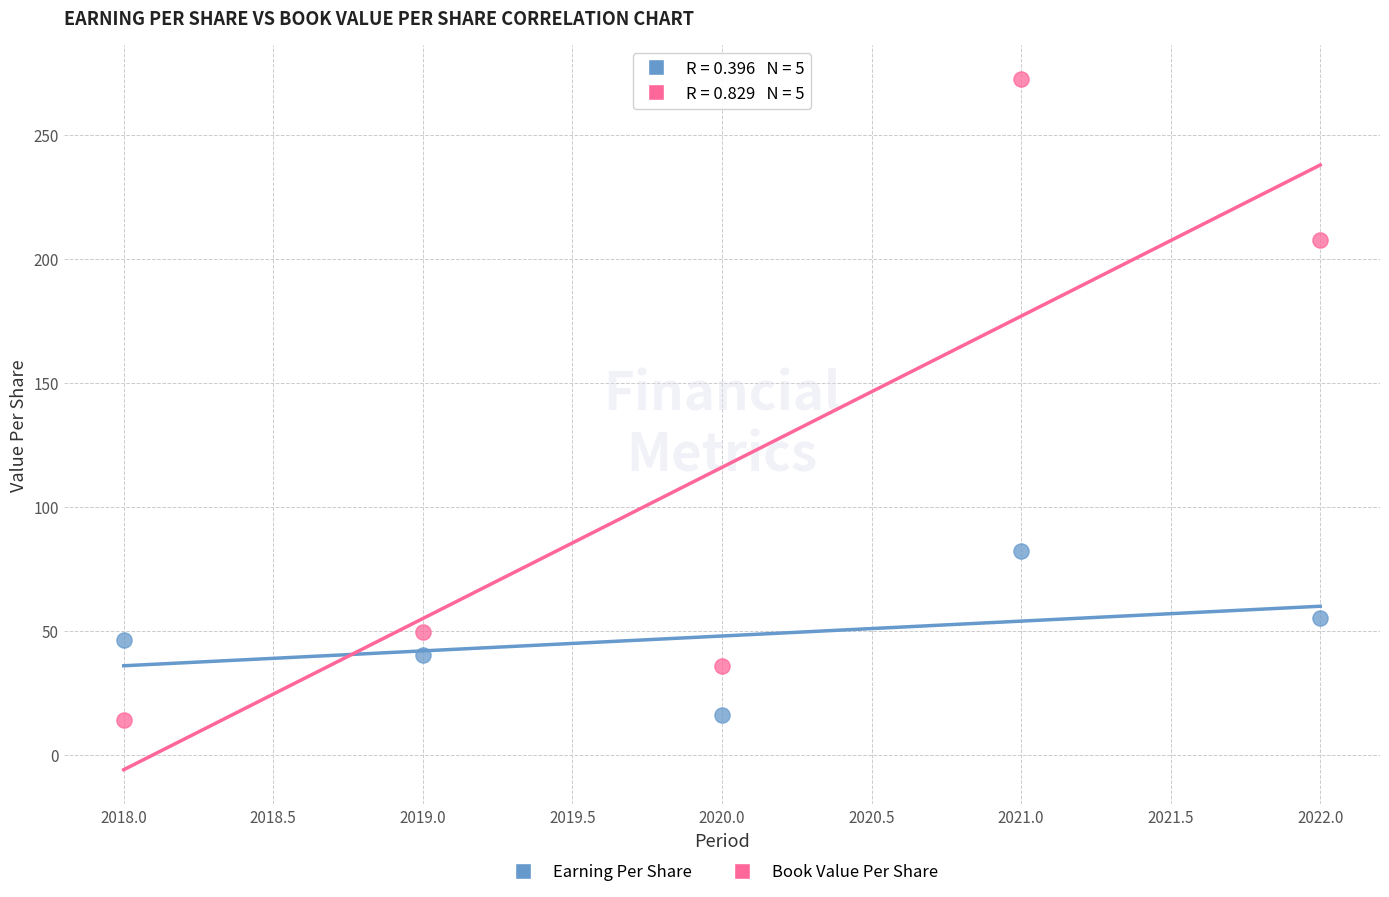

Which series contains the highest Y value?

Book Value Per Share